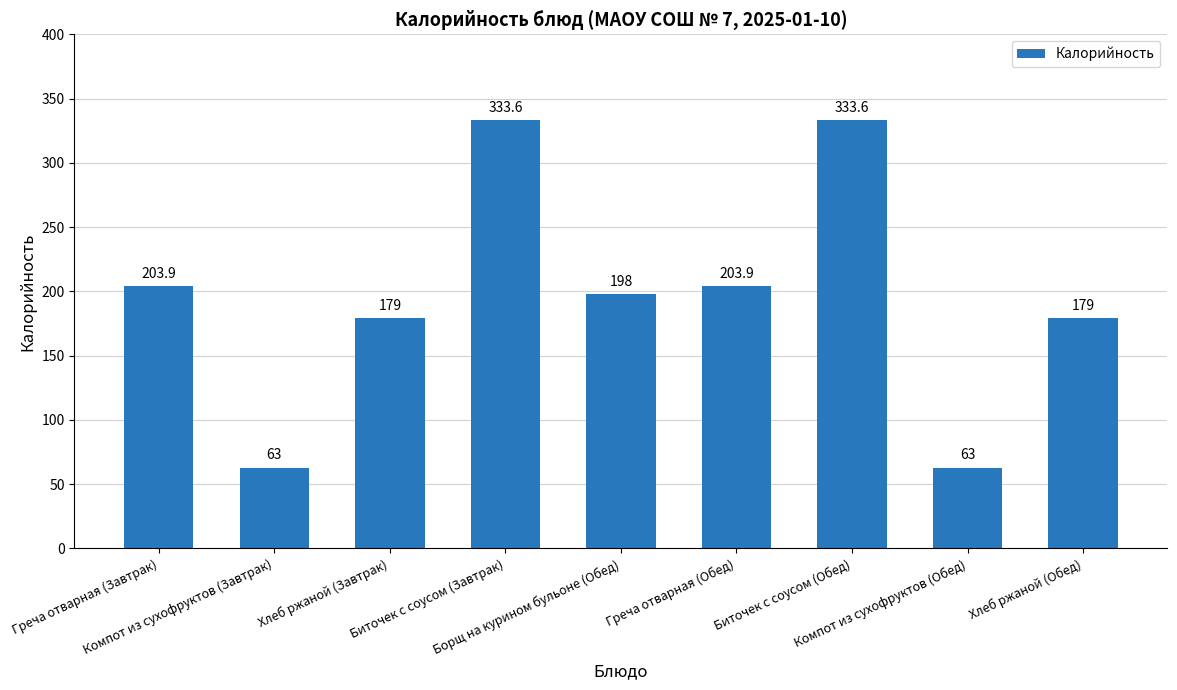

Read the value at Компот из сухофруктов (Завтрак).

63.0